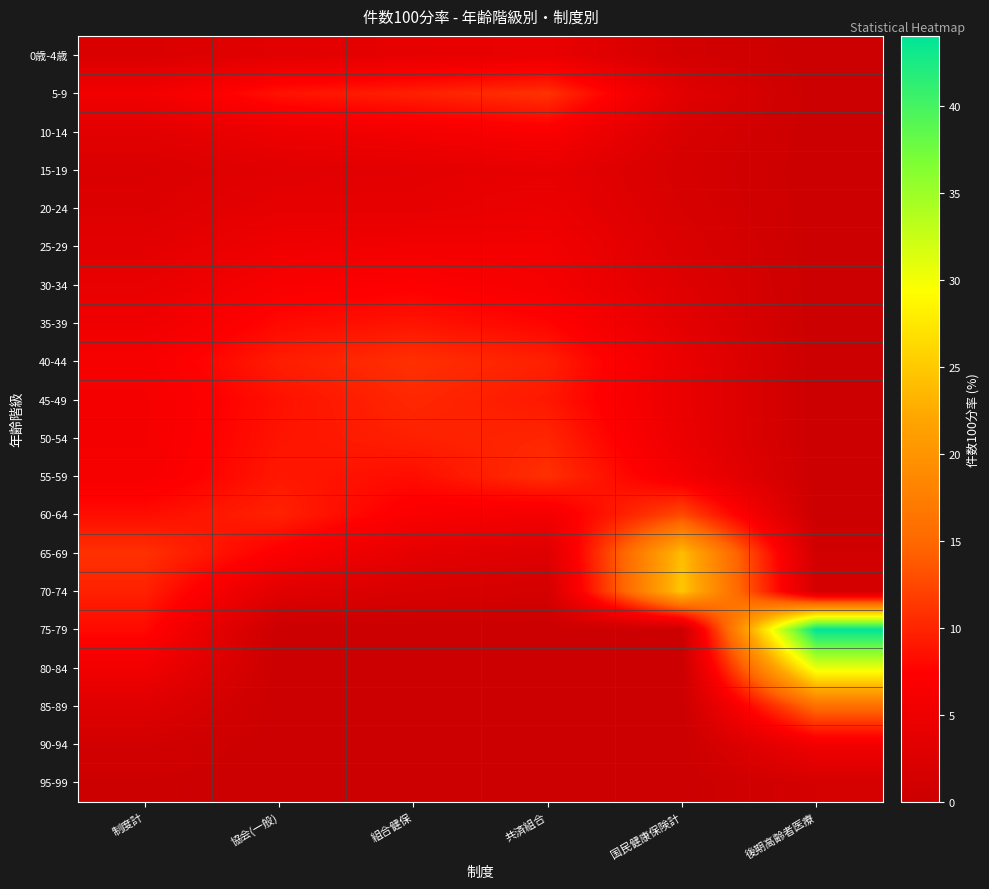

What is the difference between the highest and lowest values at 制度計?

10.6